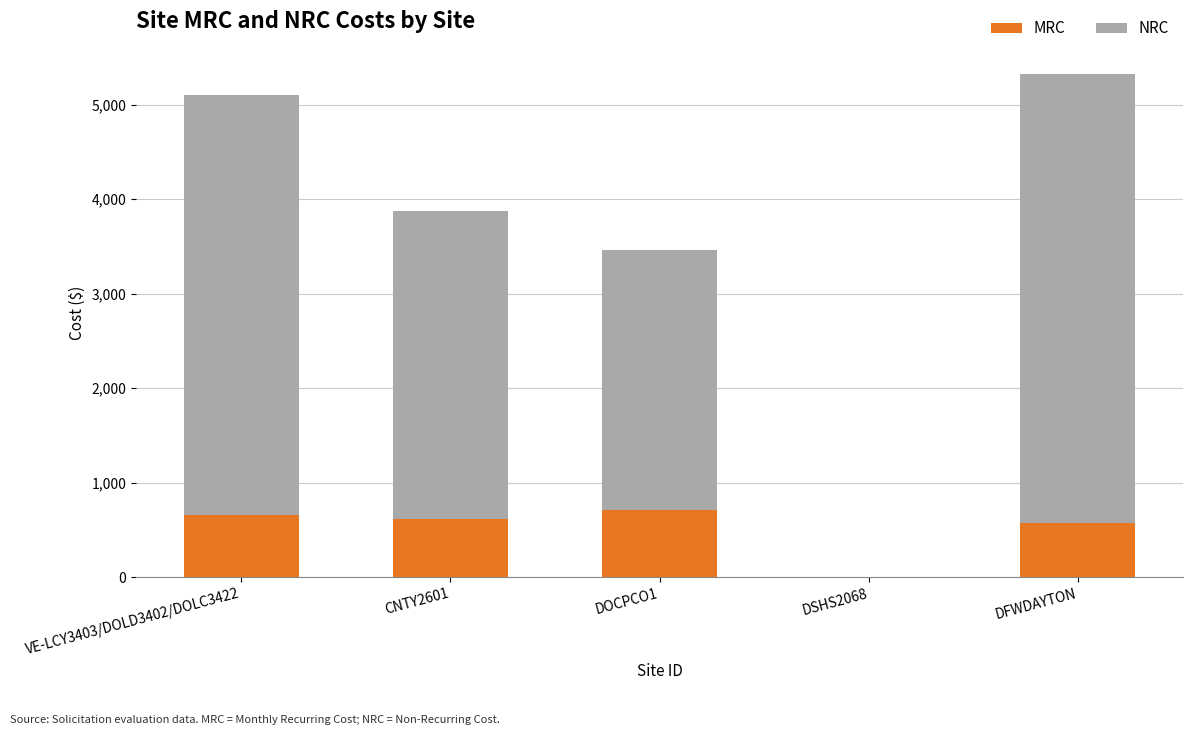

What are all the series names shown in the legend?

MRC, NRC